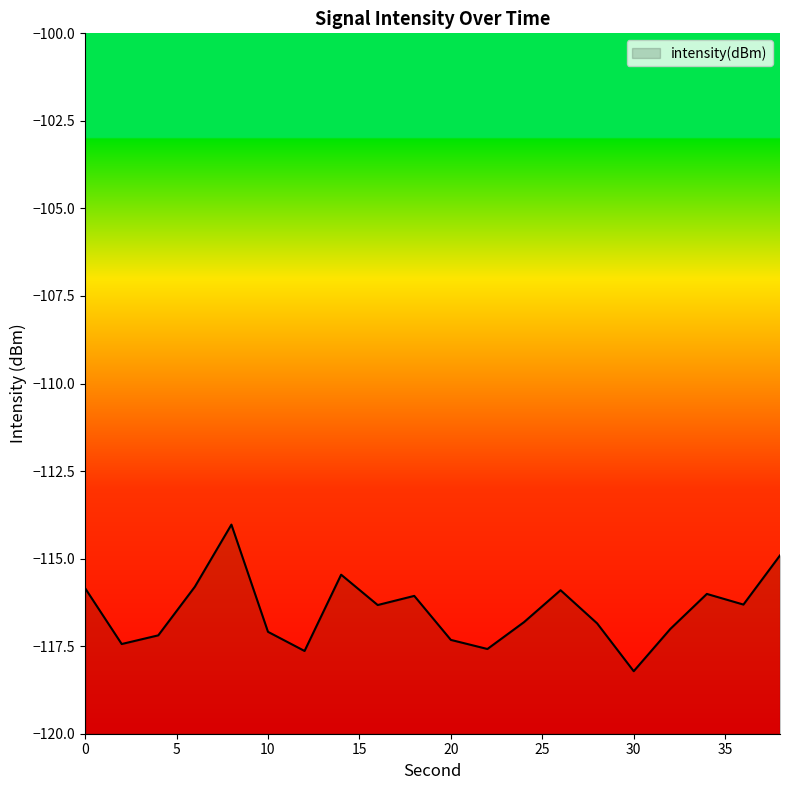

What is the value of the 13th point from the left?

-116.8